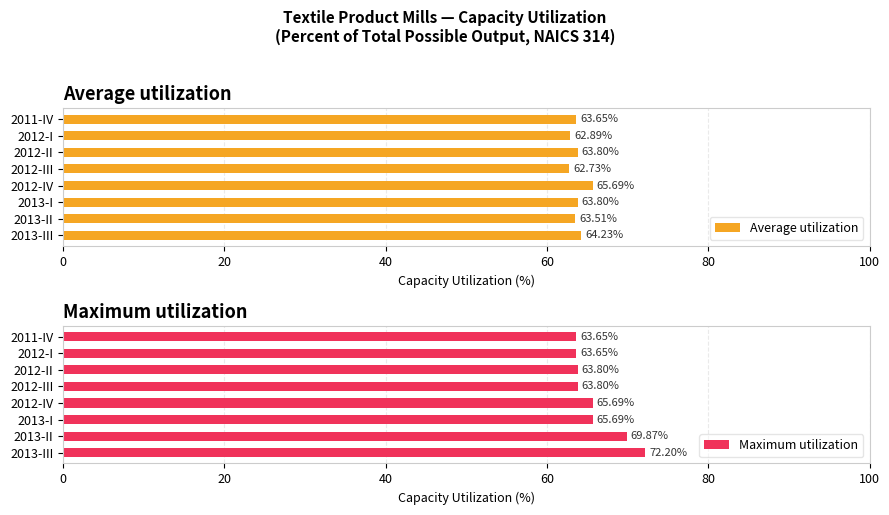

List the series in order of their peak value, lowest first.

Average utilization, Maximum utilization